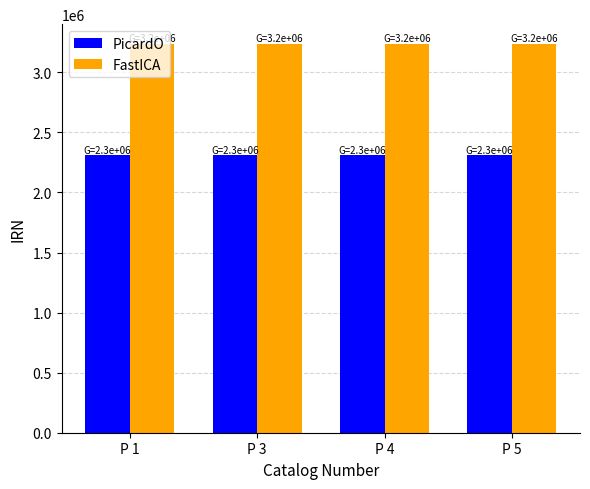

What is the minimum value for FastICA?

3239203.8